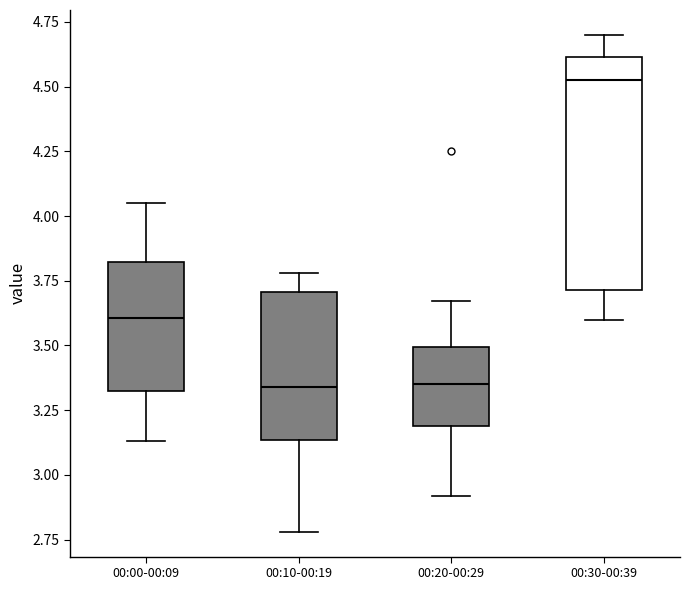

Where does the upper whisker of the box for 00:10-00:19 end on the y-axis? The values are not printed on the chart, so give them approximately, as read against the axis.

3.80